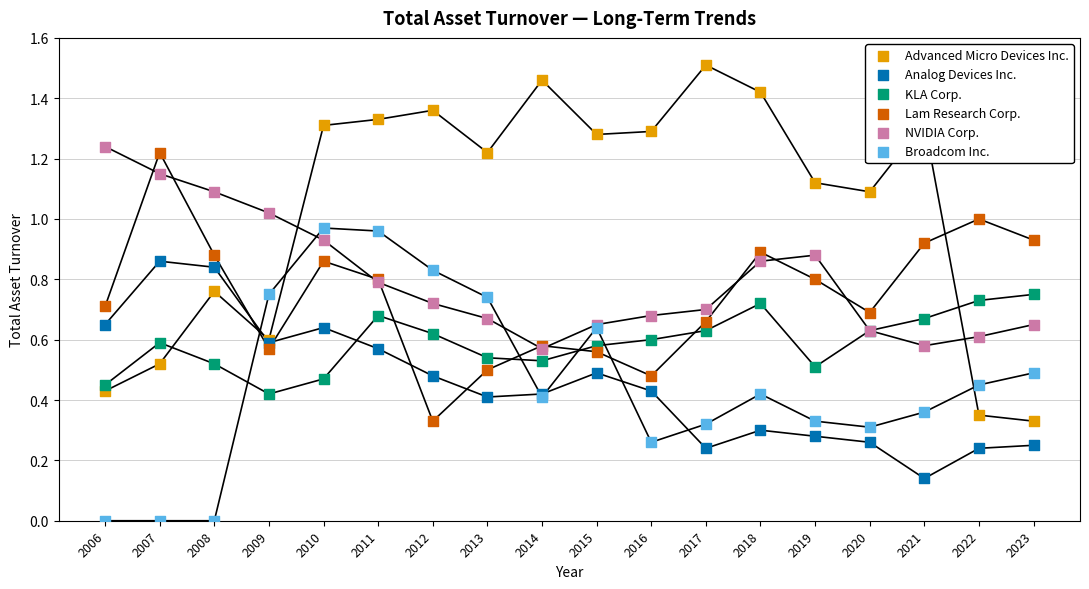

Which series reaches the minimum Y coordinate?

Broadcom Inc.